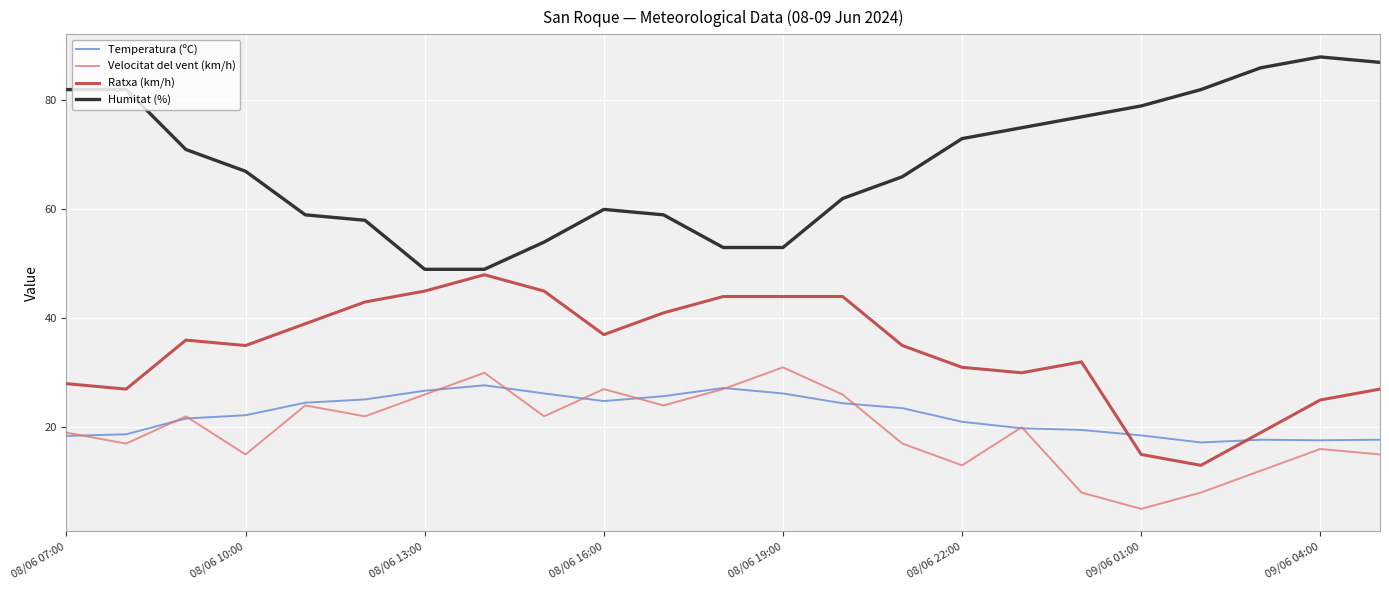

What is the minimum value for Humitat (%)?

49.0